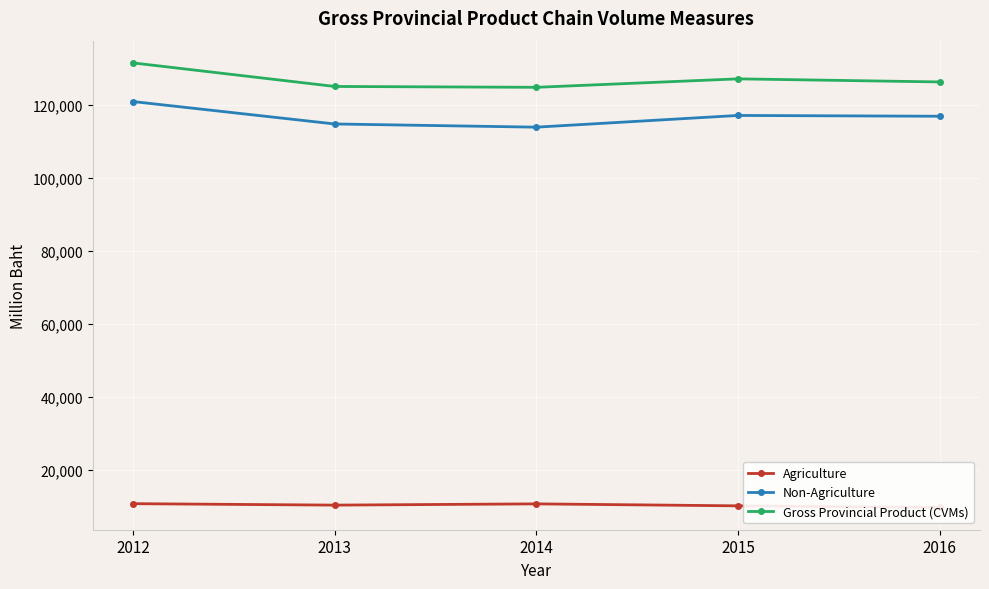

At 2013, list the series in order from smallest to largest.

Agriculture, Non-Agriculture, Gross Provincial Product (CVMs)